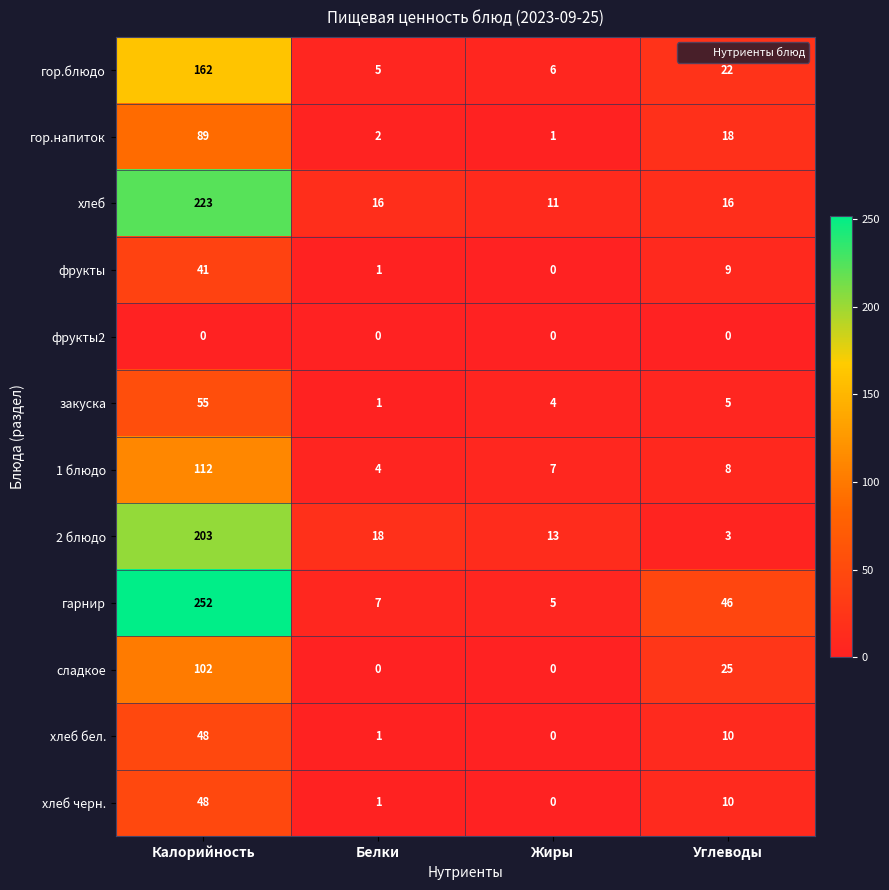

Which category has the lowest value in the гор.блюдо series?

Белки